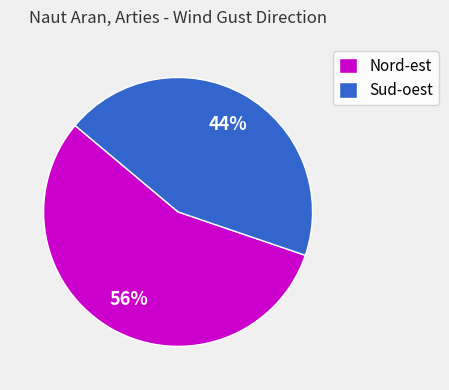

To the nearest percent, what is the combined percentage of Sud-oest and Nord-est?

100%